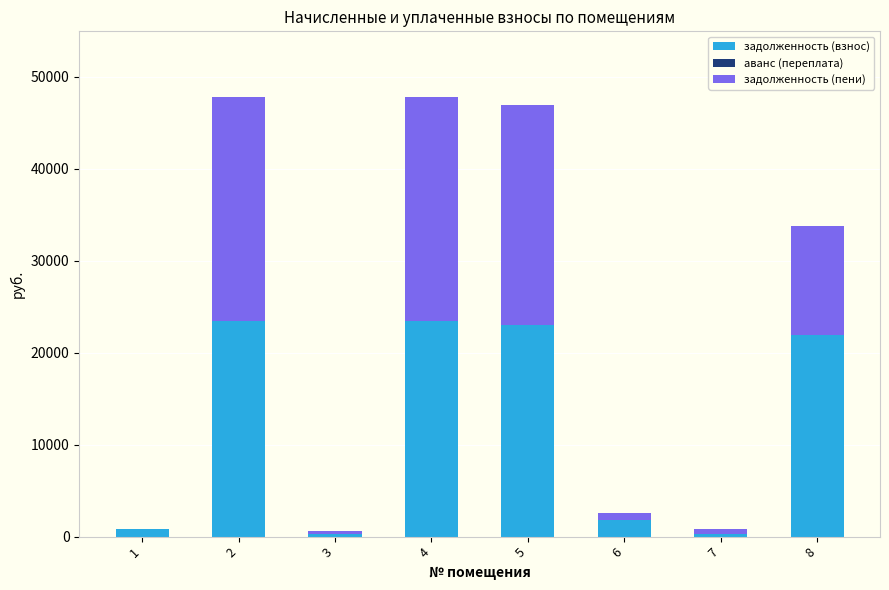

What is the maximum value for задолженность (взнос)?

23451.5